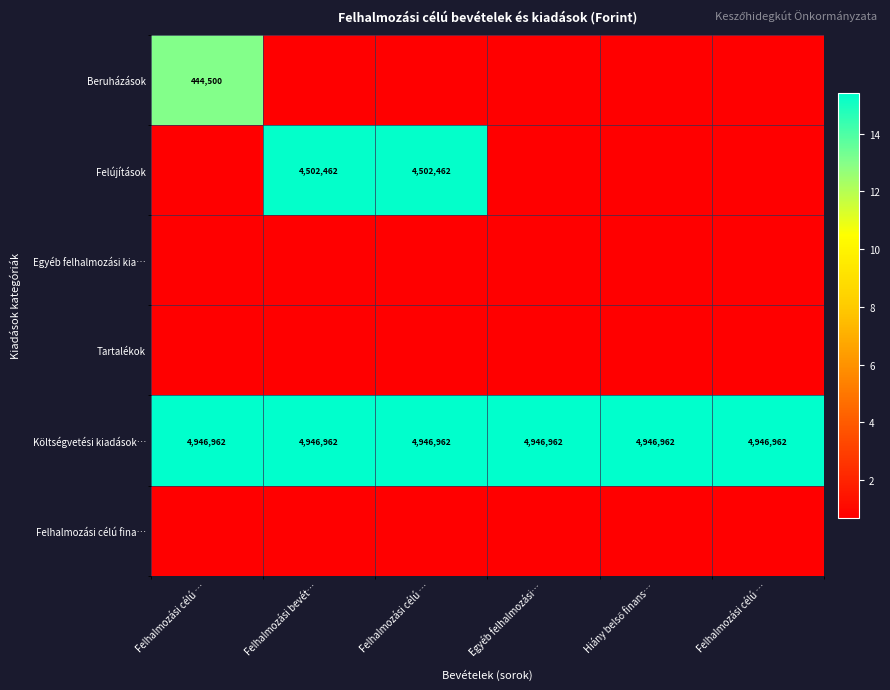

Rank the series at Hiány belső finans… from lowest to highest value.

Beruházások, Felújítások, Egyéb felhalmozási kia…, Tartalékok, Felhalmozási célú fina…, Költségvetési kiadások…